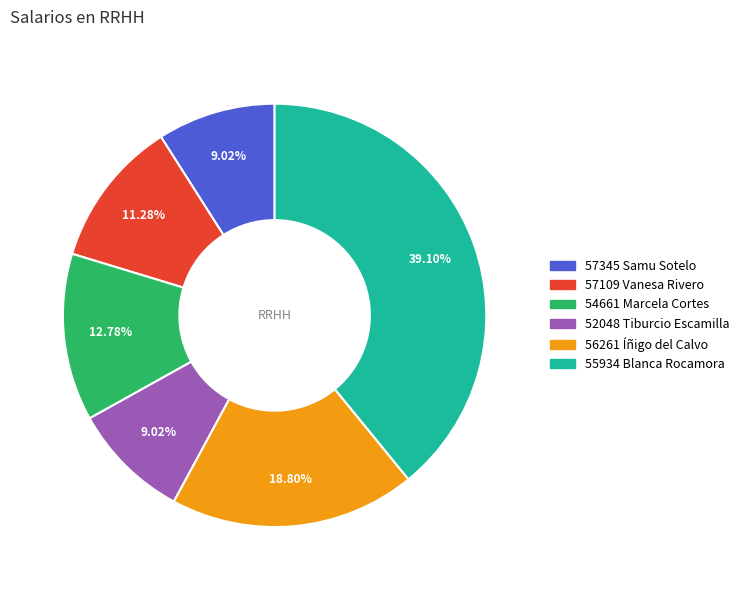

To the nearest percent, what percentage of the pie is 55934 Blanca Rocamora?

39%